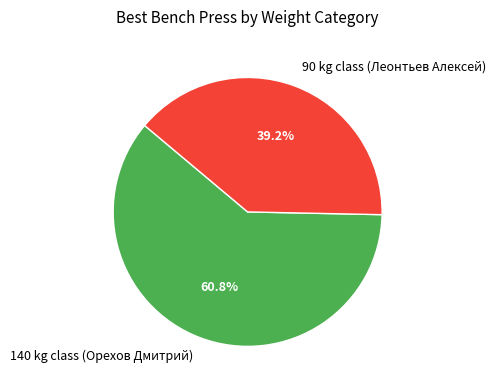

Rank the categories by value from highest to lowest.

140 kg class (Орехов Дмитрий), 90 kg class (Леонтьев Алексей)